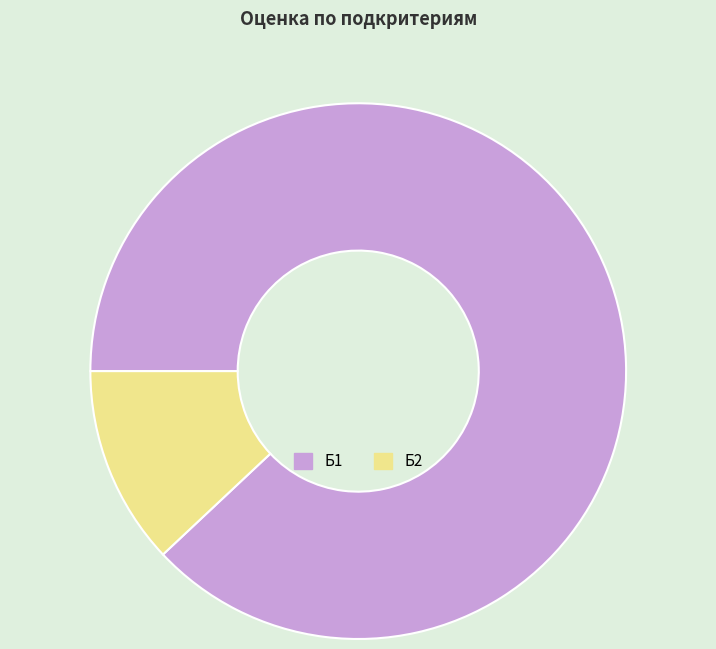

Is it true that Б2 is 12% of the pie?

True